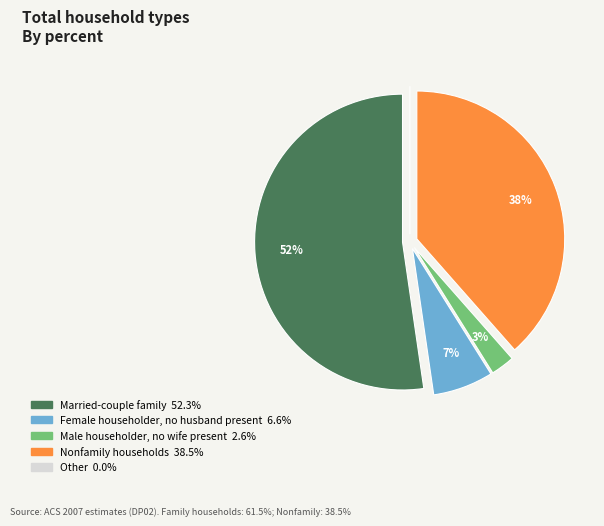

Is the sum of Nonfamily households and Female householder, no husband present greater than half?

No